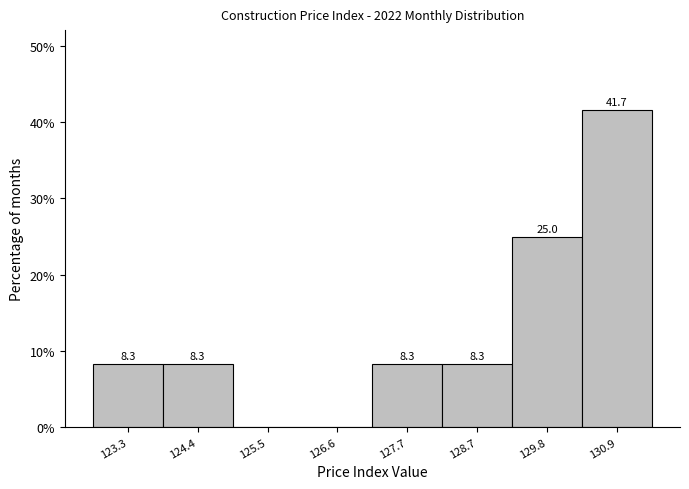

Reading left to right, transcribe all the data shown in this chart.

123.3=8.3	124.4=8.3	125.5=0.0	126.6=0.0	127.7=8.3	128.7=8.3	129.8=25.0	130.9=41.7